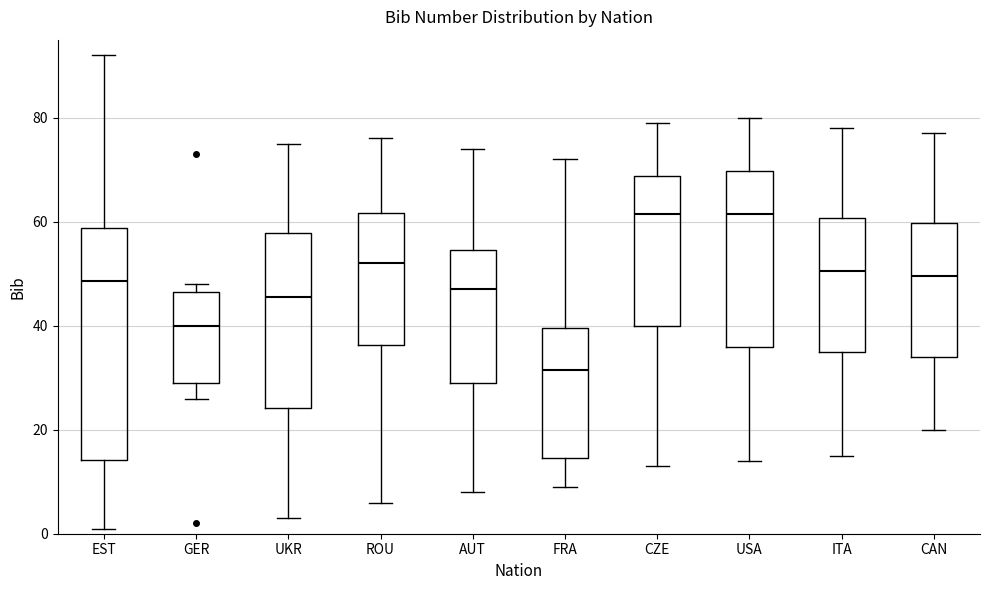

Reading left to right, read every box against the y-axis: the position of its median line, the range the box covers, and the ends of its whiskers. The values are not printed on the chart, so give them approximately, as read against the axis.

EST: median 48, box 14 to 58, whiskers 2 to 92
GER: median 40, box 30 to 46, whiskers 26 to 48
UKR: median 46, box 24 to 58, whiskers 4 to 76
ROU: median 52, box 36 to 62, whiskers 6 to 76
AUT: median 48, box 30 to 54, whiskers 8 to 74
FRA: median 32, box 14 to 40, whiskers 10 to 72
CZE: median 62, box 40 to 68, whiskers 14 to 80
USA: median 62, box 36 to 70, whiskers 14 to 80
ITA: median 50, box 36 to 60, whiskers 16 to 78
CAN: median 50, box 34 to 60, whiskers 20 to 78